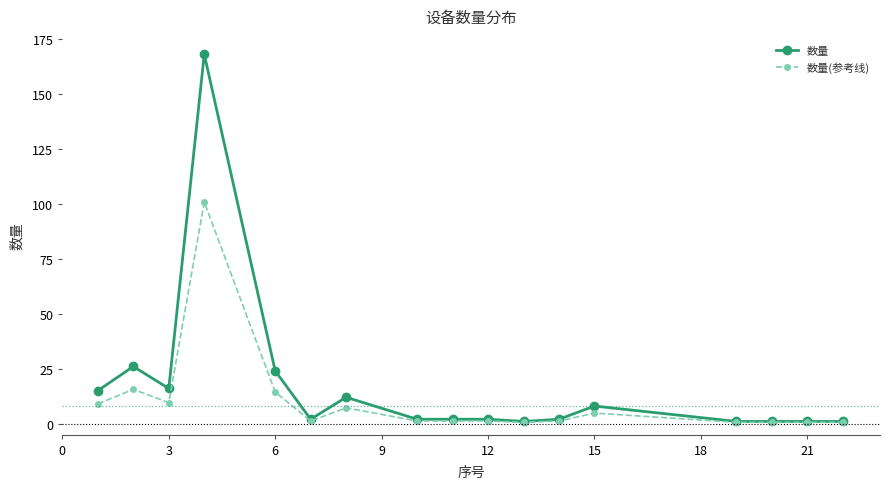

Which series has the largest range (max minus min)?

数量